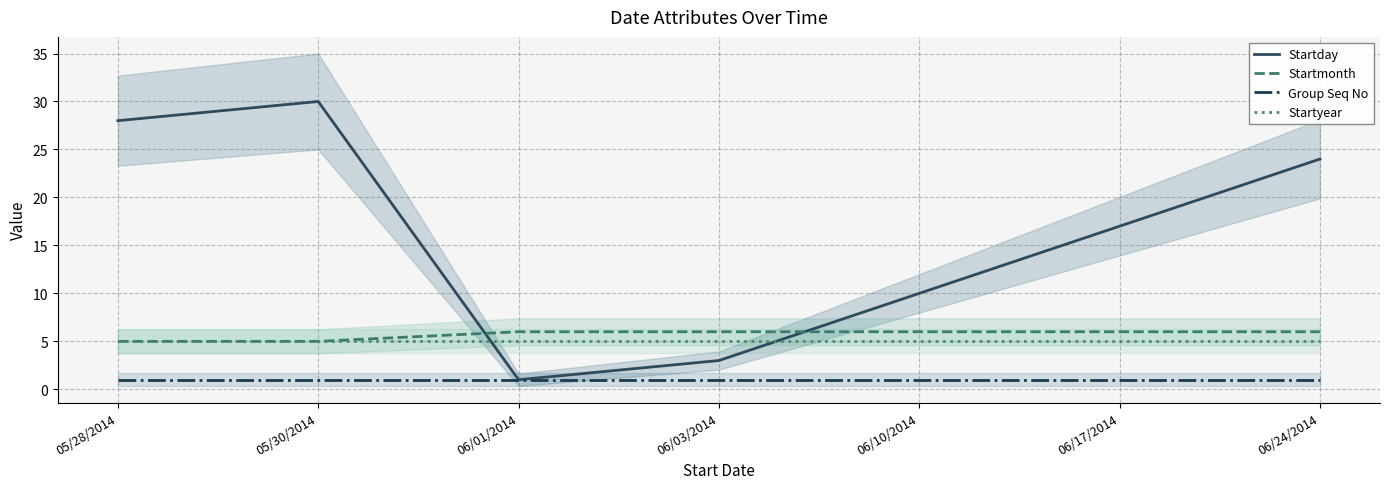

True or false: Startday has more than 1 interior local peaks.

False